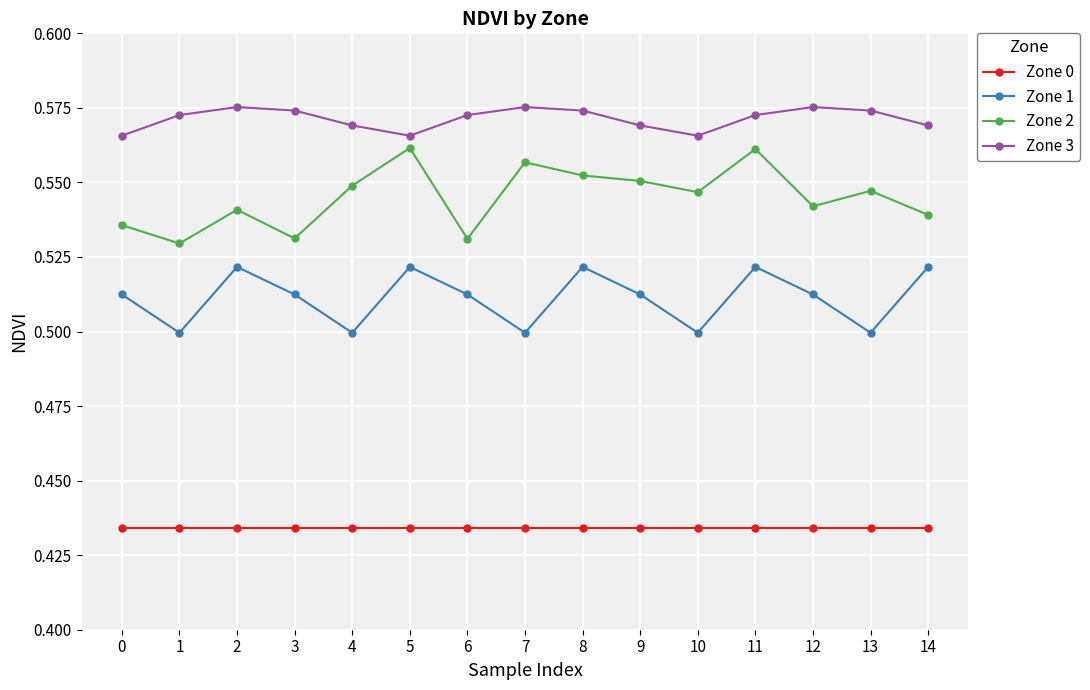

Which series changed the most between 5 and 6?

Zone 2